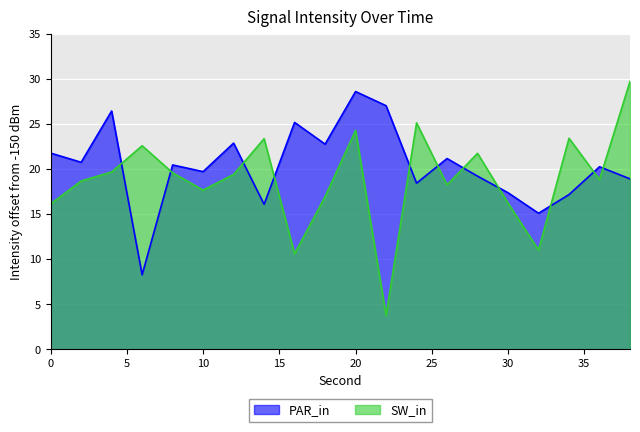

Rank the series by their maximum value, from highest to lowest.

SW_in, PAR_in